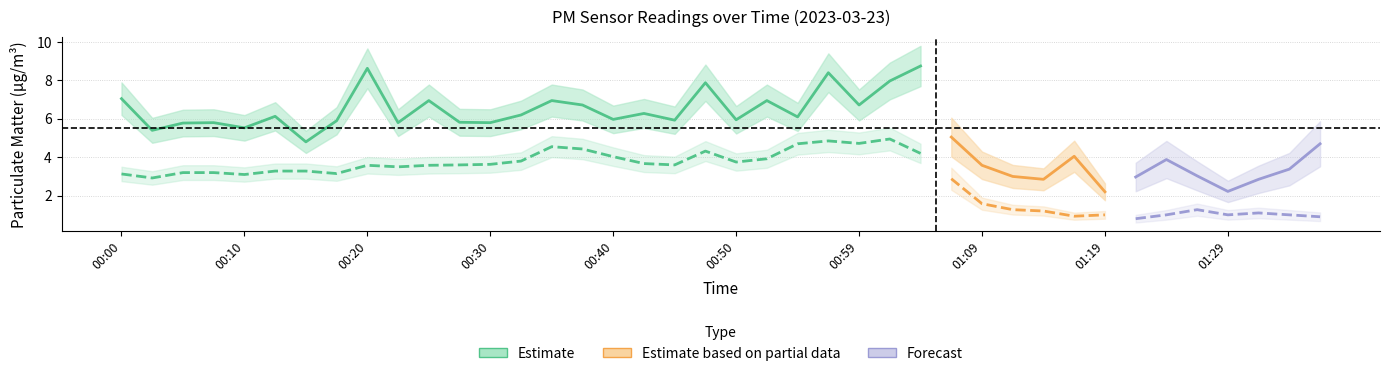

What is the smallest value displayed?

0.8